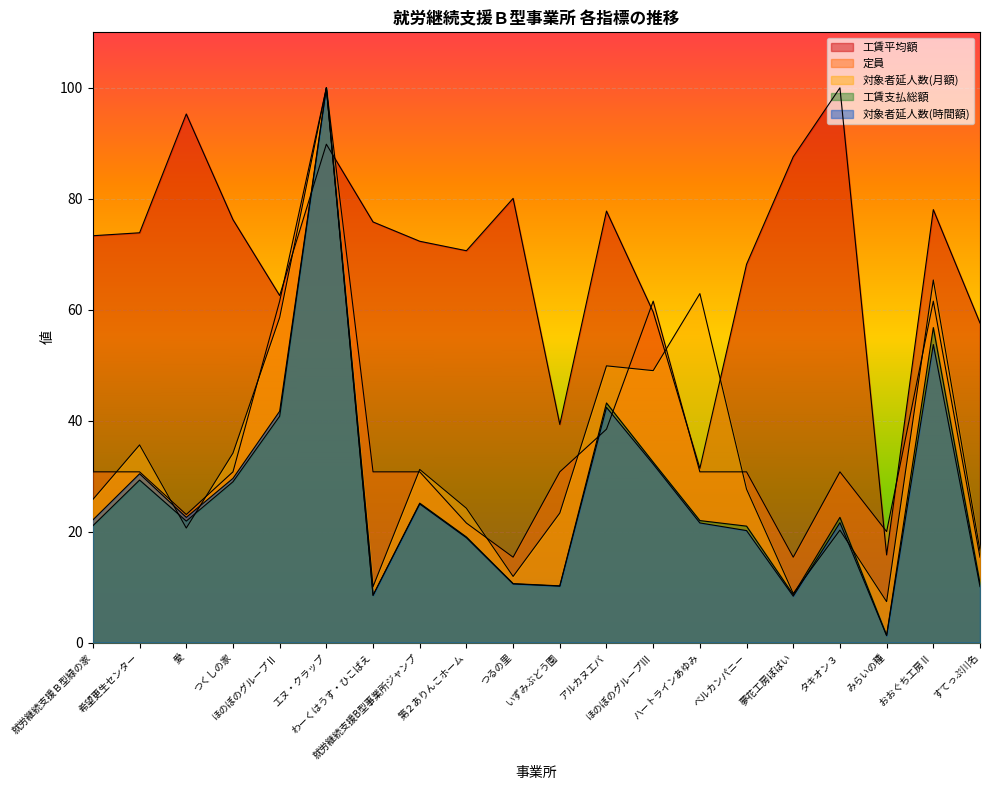

True or false: 工賃平均額 and 工賃支払総額 intersect in this chart.

True